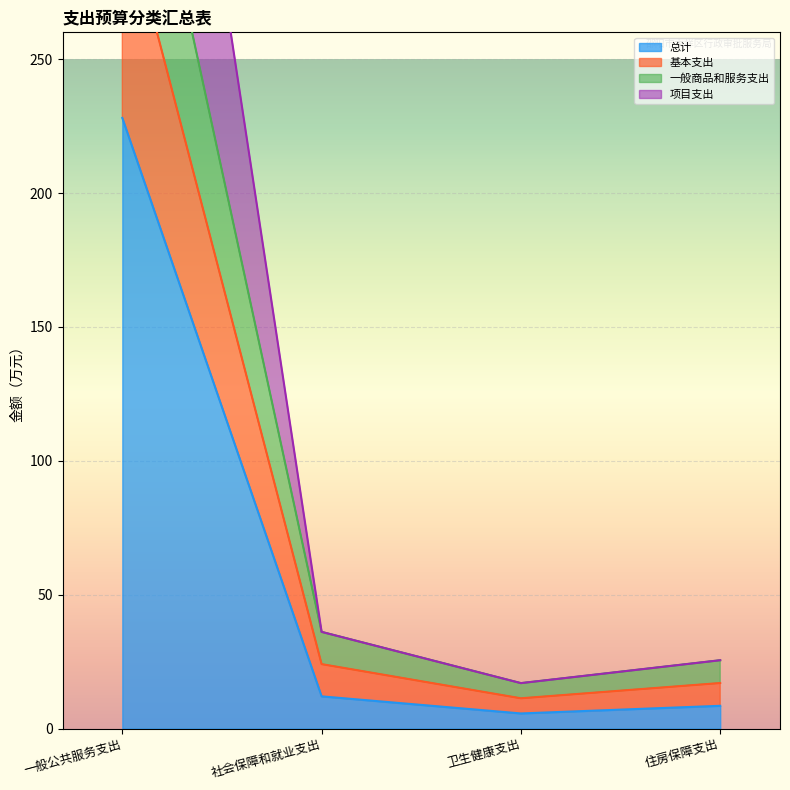

Which series has the largest range (max minus min)?

项目支出